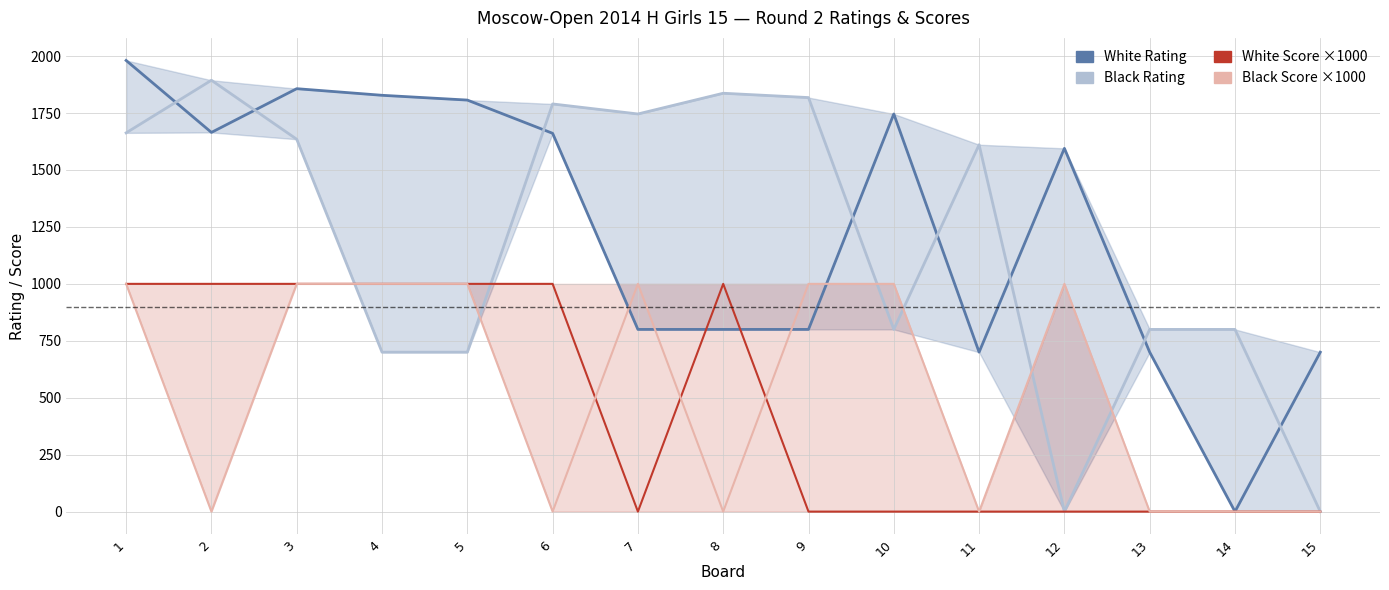

At 6, list the series in order from largest to smallest.

Black Rating, White Rating, White Score ×1000, Black Score ×1000